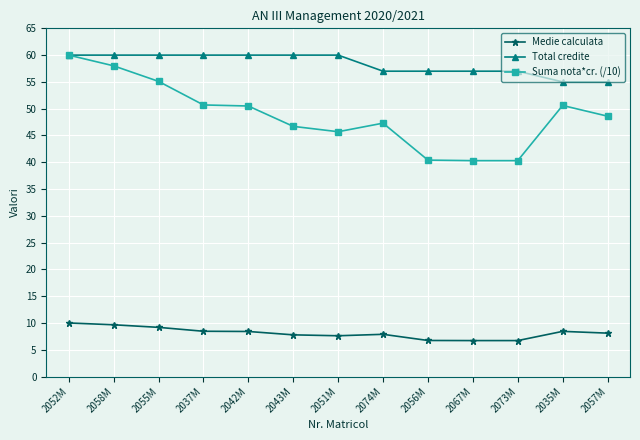

Which series changed the most between 2052M and 2051M?

Suma nota*cr. (/10)